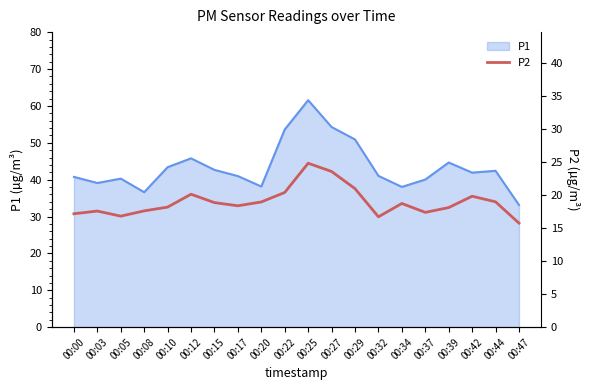

Which label corresponds to the smallest value in the chart?

00:47